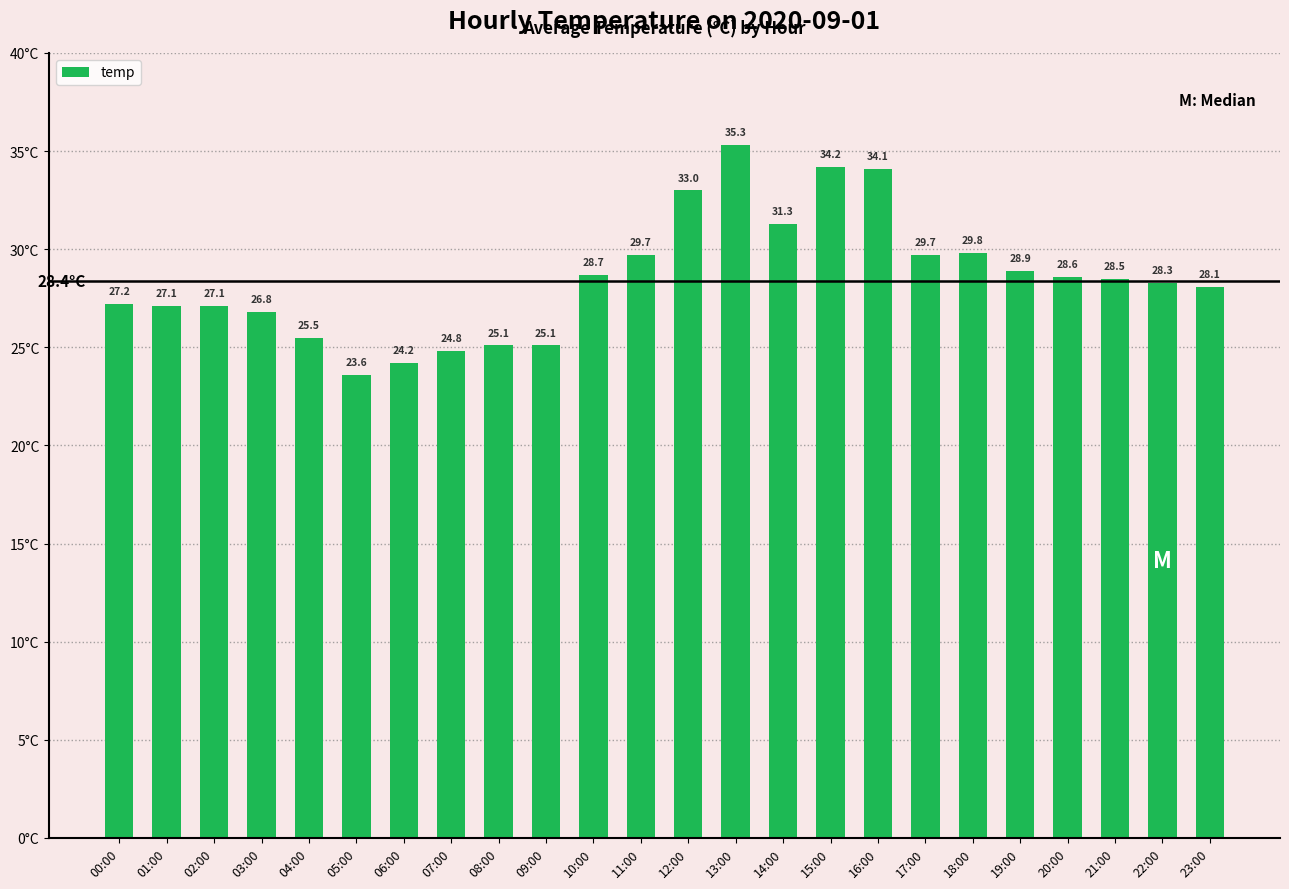

Reading left to right, extract all data points from this chart.

27.2	27.1	27.1	26.8	25.5	23.6	24.2	24.8	25.1	25.1	28.7	29.7	33.0	35.3	31.3	34.2	34.1	29.7	29.8	28.9	28.6	28.5	28.3	28.1